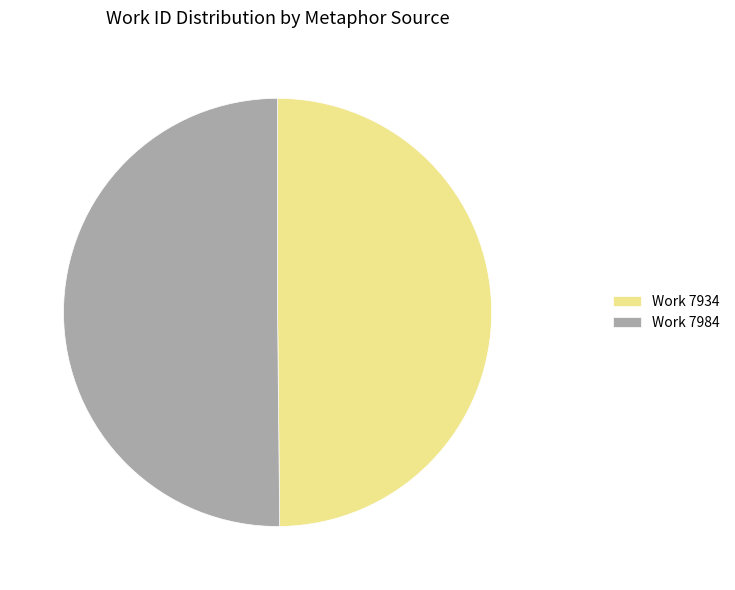

Is the sum of Work 7984 and Work 7934 greater than half?

Yes